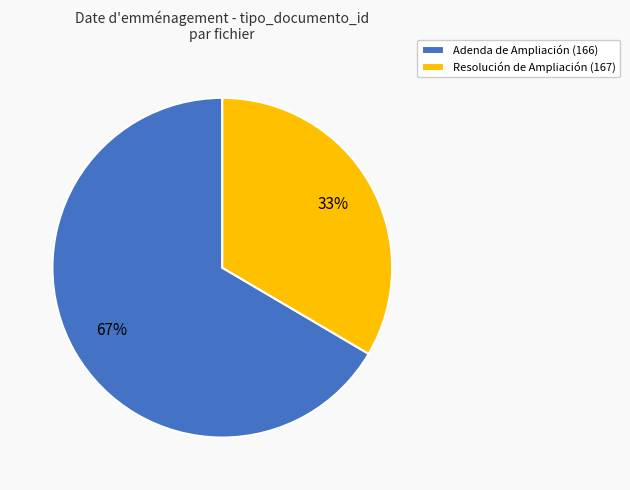

To the nearest percent, what is the average slice percentage?

50%